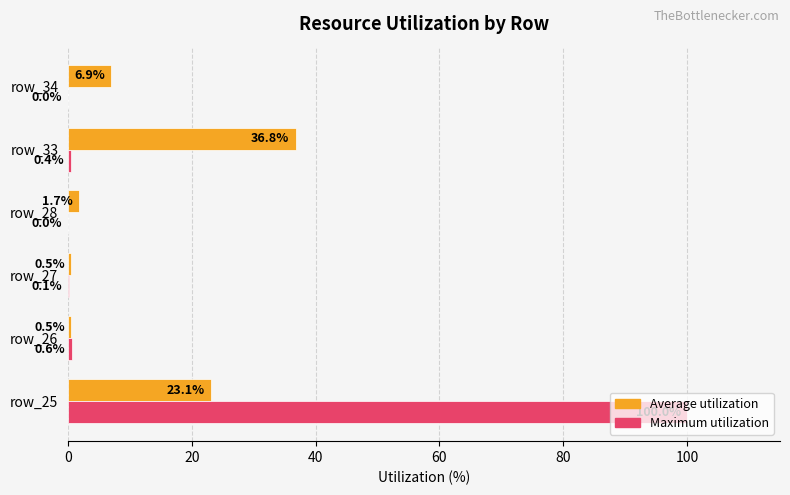

Between row_26 and row_28, which series saw the biggest shift?

Average utilization